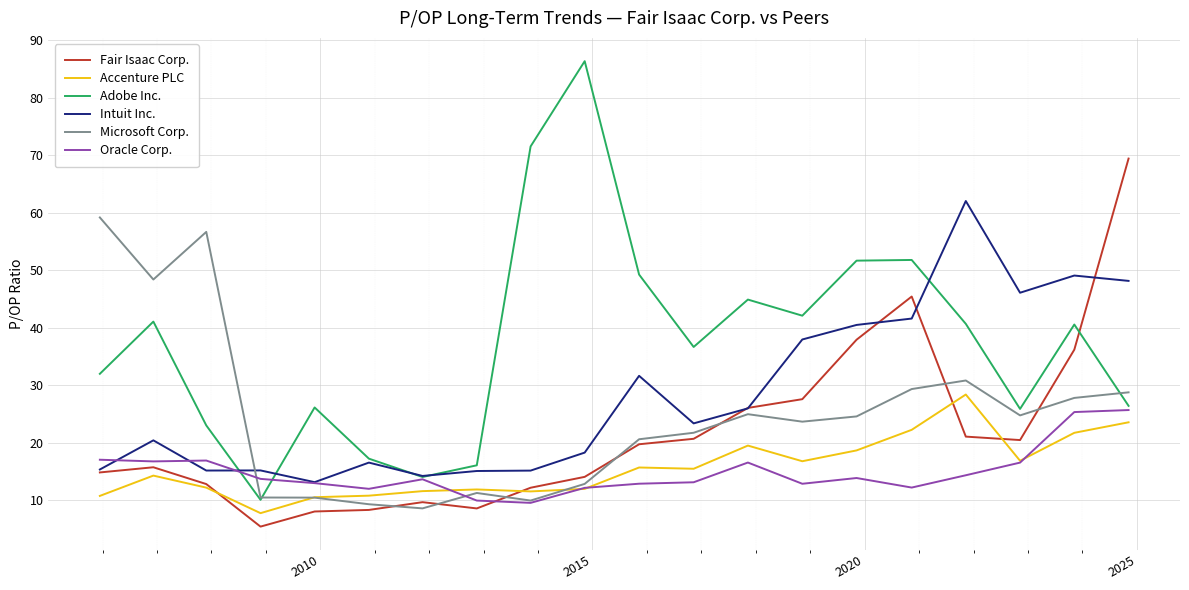

What are all the series names shown in the legend?

Fair Isaac Corp., Accenture PLC, Adobe Inc., Intuit Inc., Microsoft Corp., Oracle Corp.